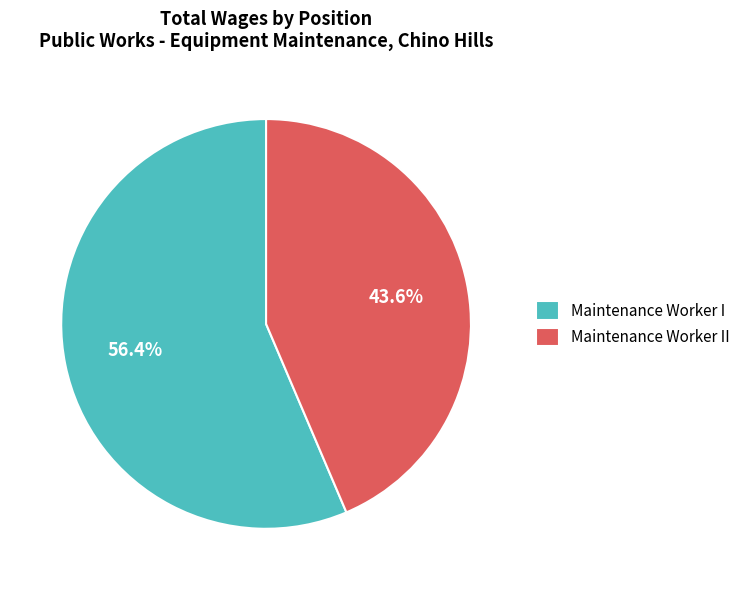

Combined, what portion of the pie is Maintenance Worker II and Maintenance Worker I?

100.0%